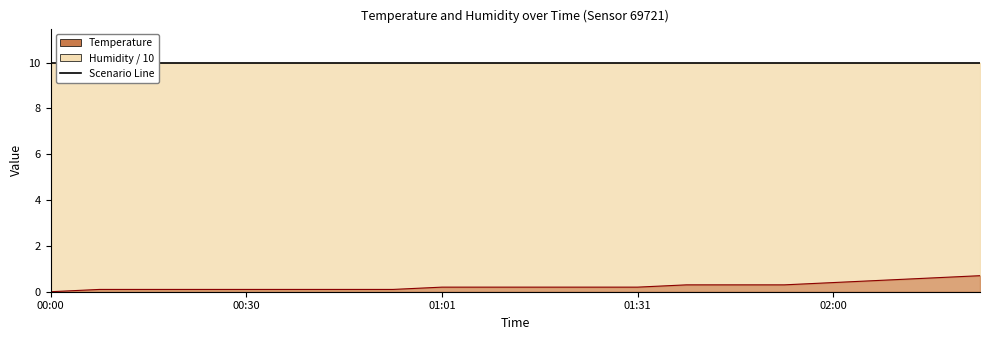

Rank the categories by value from highest to lowest.

02:24, 02:16, 02:08, 02:00, 01:36, 01:44, 01:52, 01:01, 01:09, 01:16, 01:24, 01:31, 00:08, 00:15, 00:22, 00:30, 00:37, 00:44, 00:52, 00:00